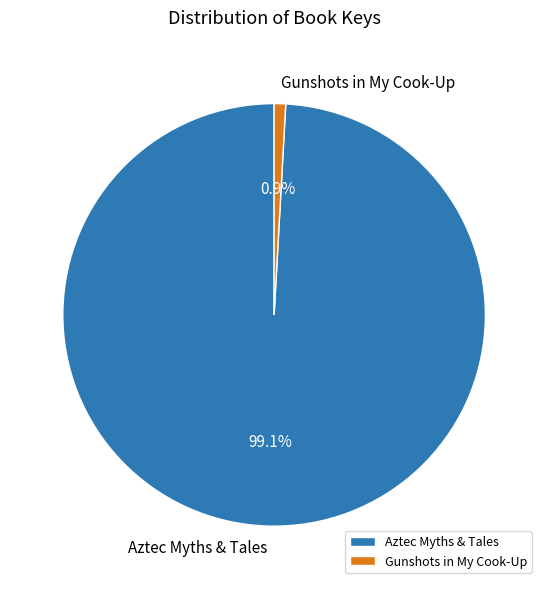

What percentage is NOT represented by Aztec Myths & Tales?

0.9%